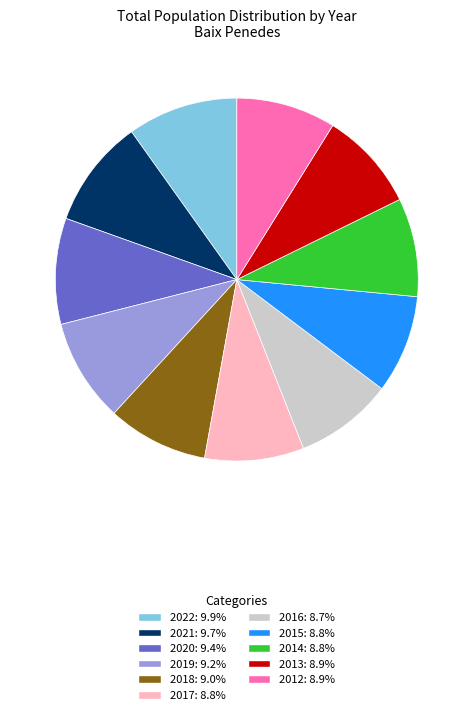

Combined, do 2017: 8.8% and 2013: 8.9% account for over 50%?

No